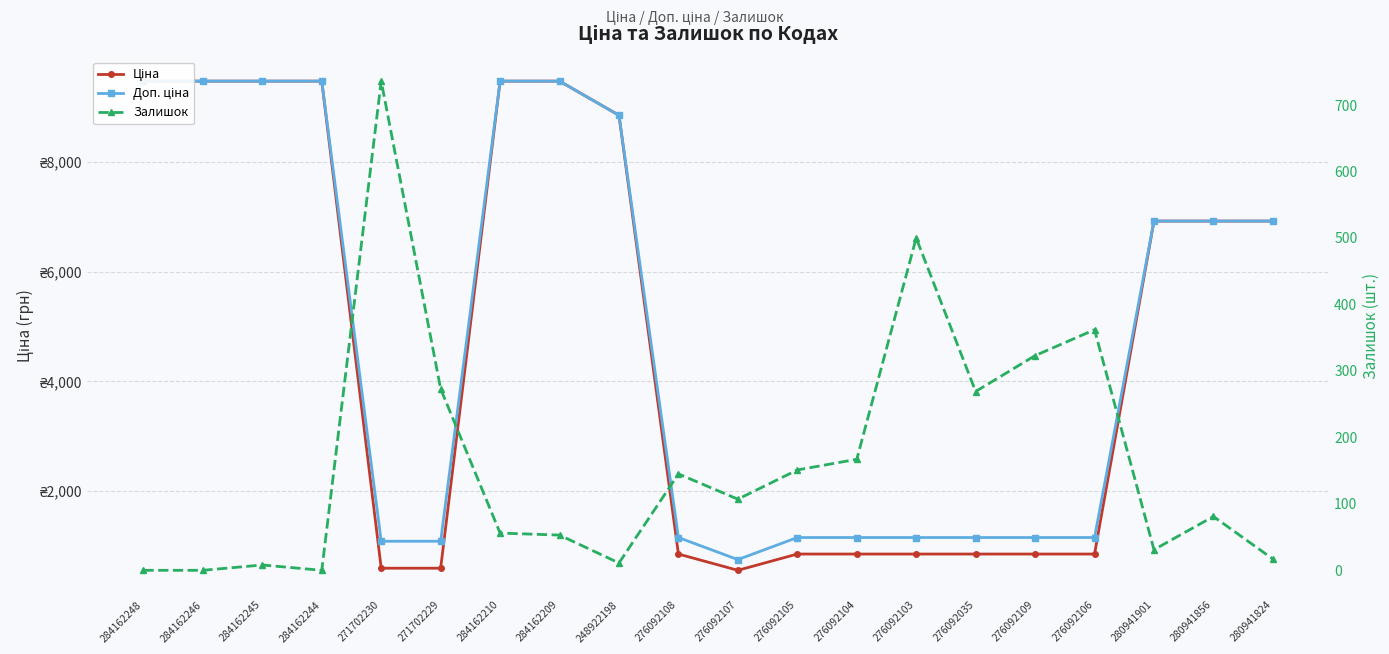

Which category has the highest value in the Ціна series?

284162248